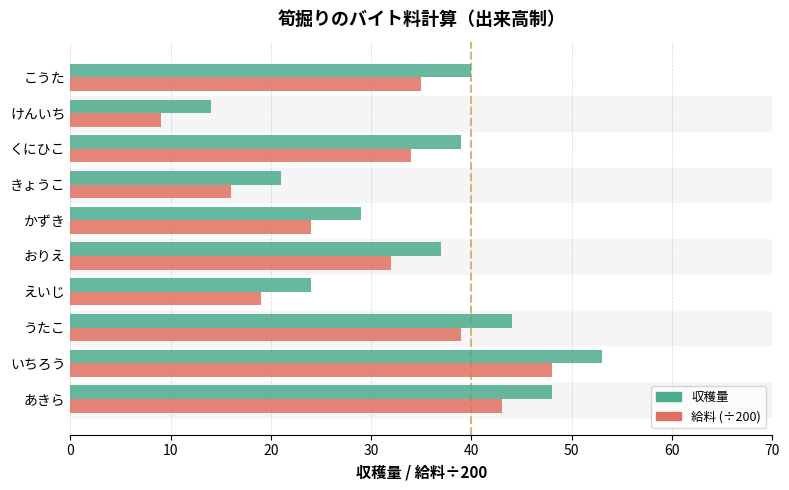

At which category does the chart reach its peak across all series?

いちろう